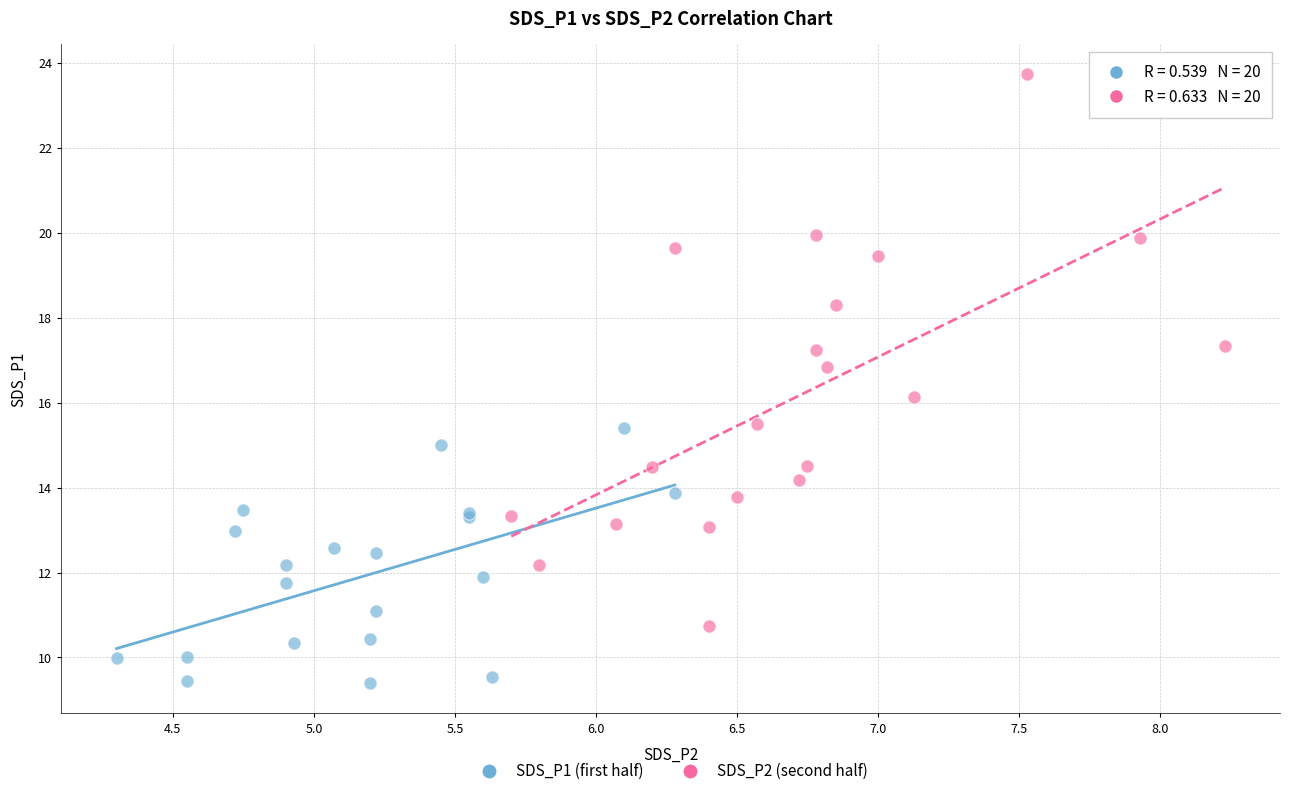

Which series reaches the maximum Y coordinate?

SDS_P2 (second half)